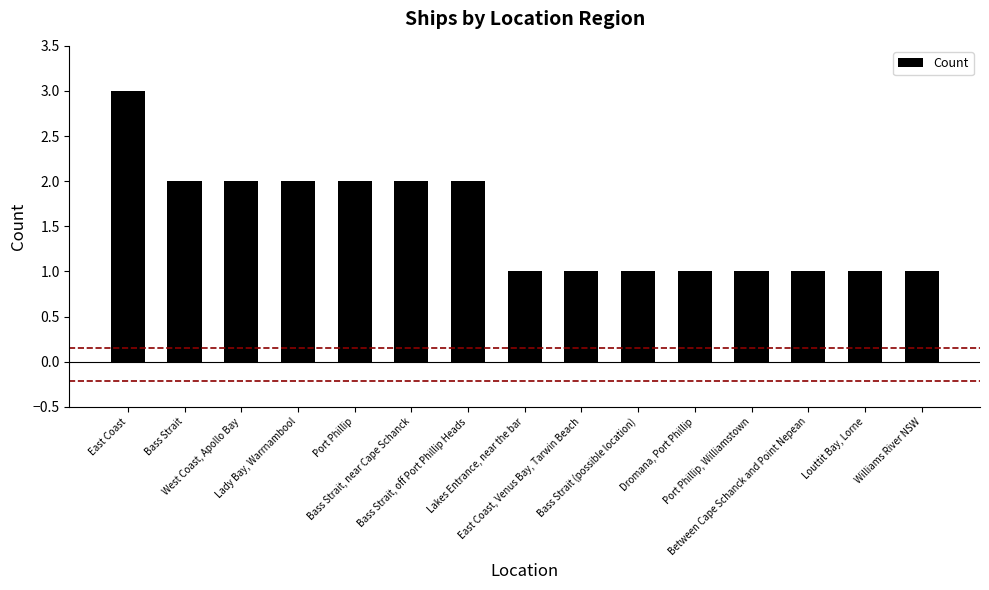

Count the number of categories in the chart.

15